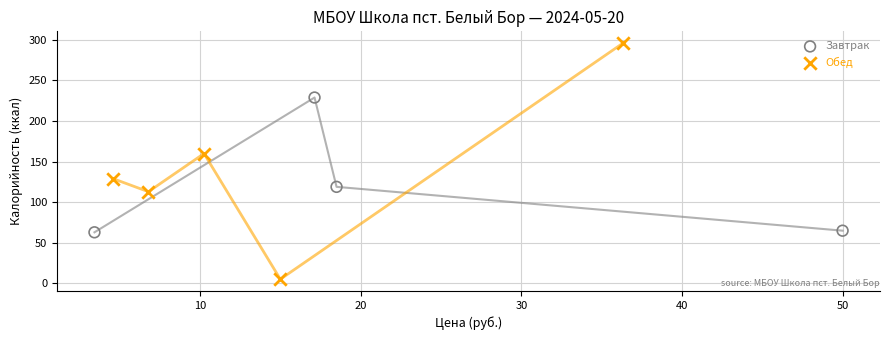

Which series reaches the maximum Y coordinate?

Обед